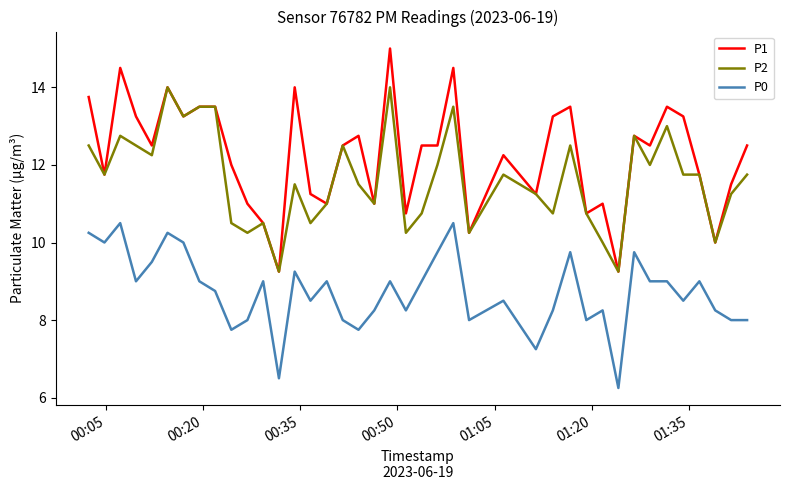

Which series has the widest spread of values?

P1